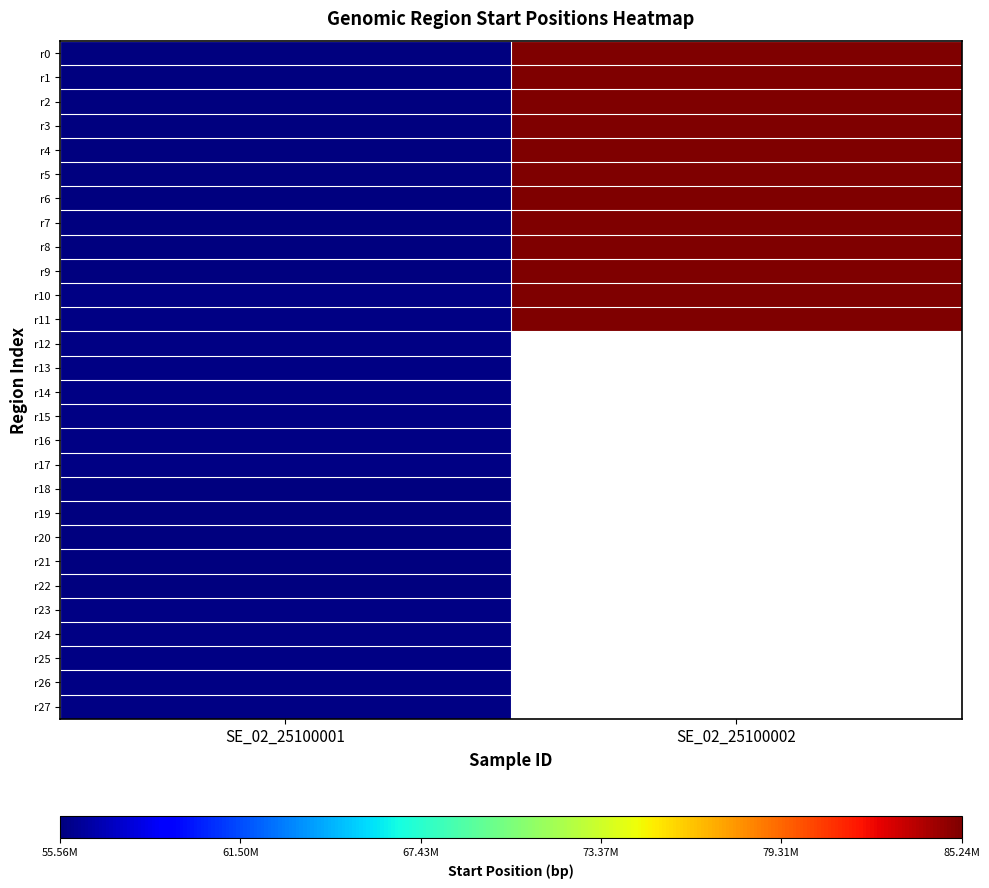

Between SE_02_25100002 and SE_02_25100001, which is larger?

SE_02_25100002